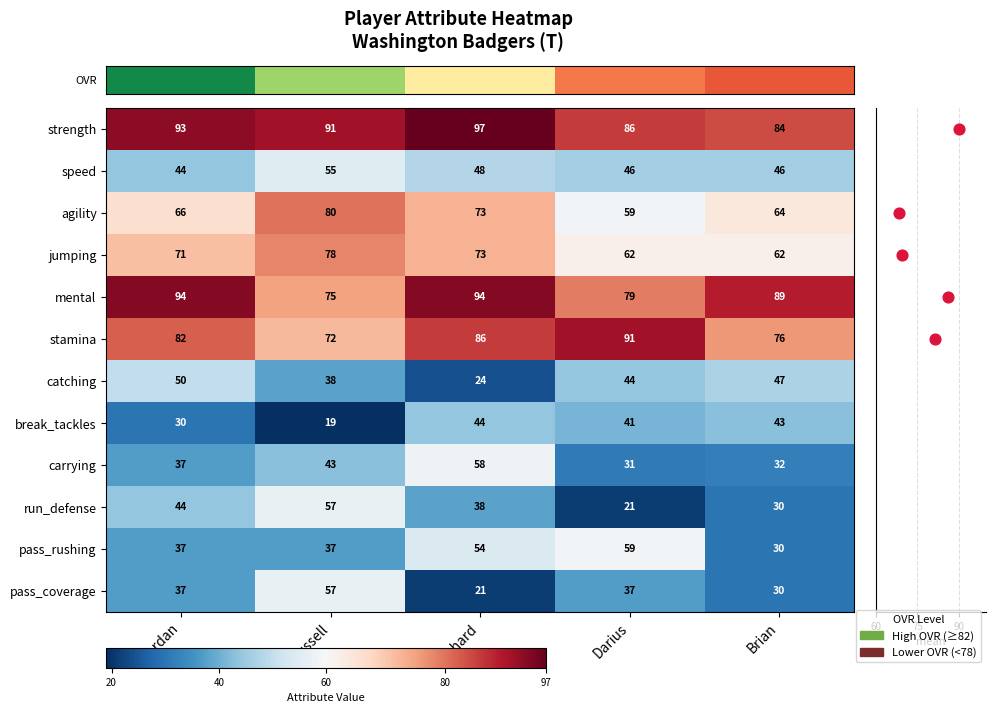

How many data points in carrying are above 37?

2